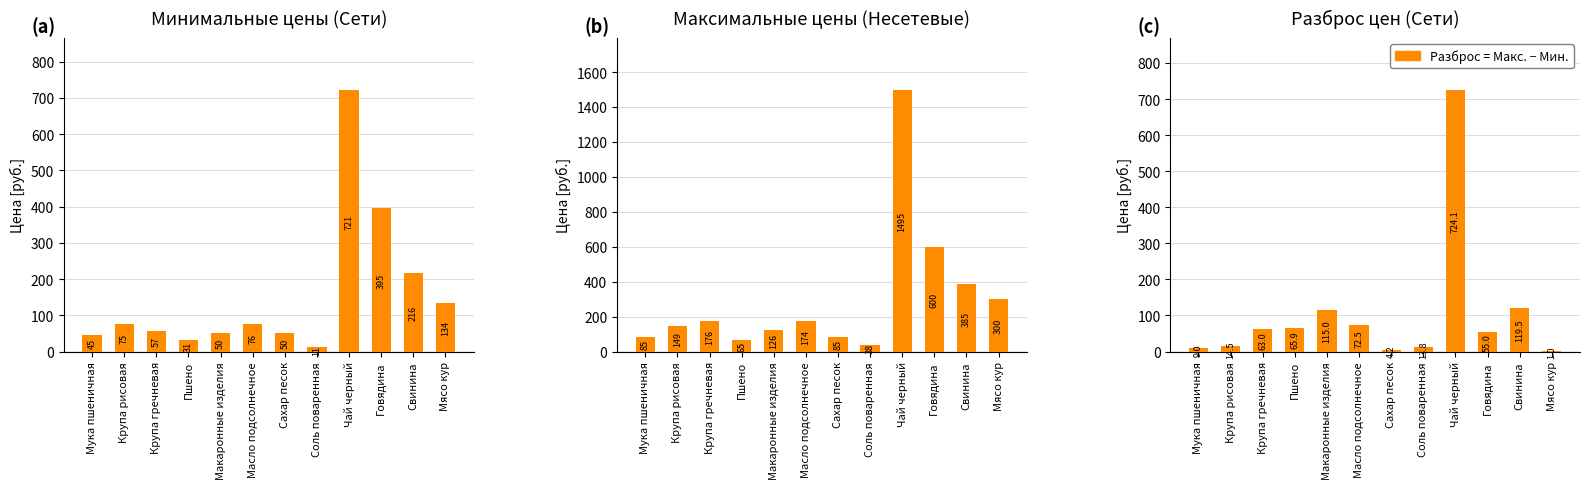

Which series changed the most between Сахар песок and Свинина?

Несетевые Макс.